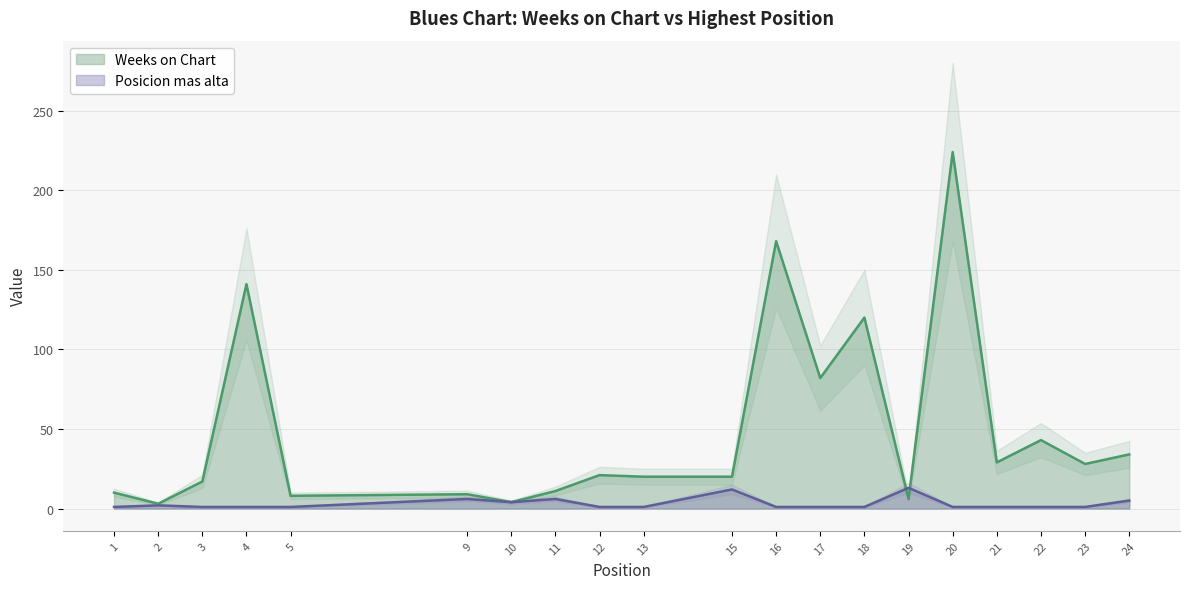

Reading left to right, transcribe all the data shown in this chart.

Weeks on Chart: 10	3	17	141	8	9	4	11	21	20	20	168	82	120	6	224	29	43	28	34
Posicion mas alta: 1	2	1	1	1	6	4	6	1	1	12	1	1	1	13	1	1	1	1	5